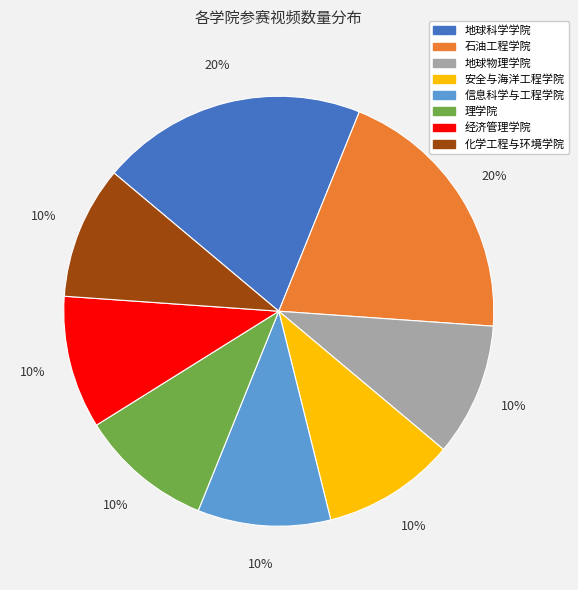

To the nearest percent, what is the difference between the largest and smallest slice percentages?

10%